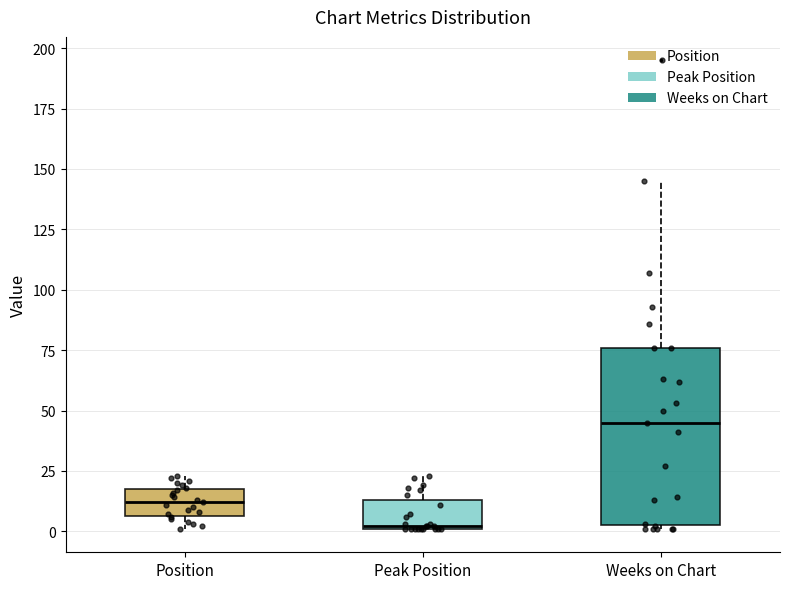

Which box is the tallest, from its lower edge to its upper edge?

Weeks on Chart